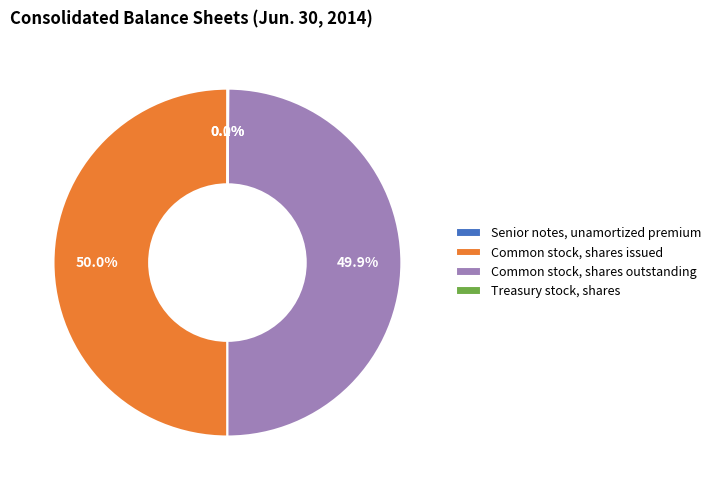

Is it true that Common stock, shares issued is 36% of the pie?

False